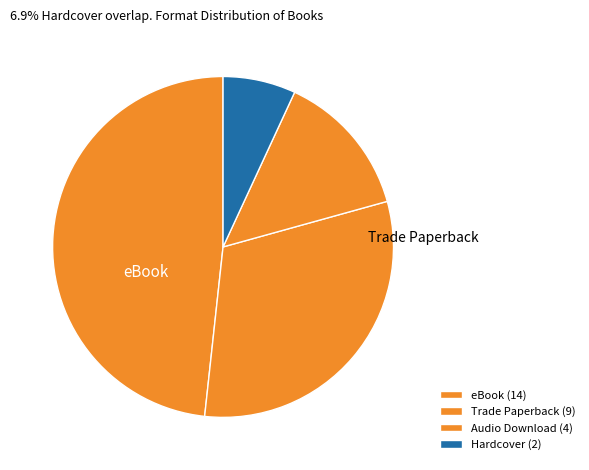

How many slices are in this pie chart?

4